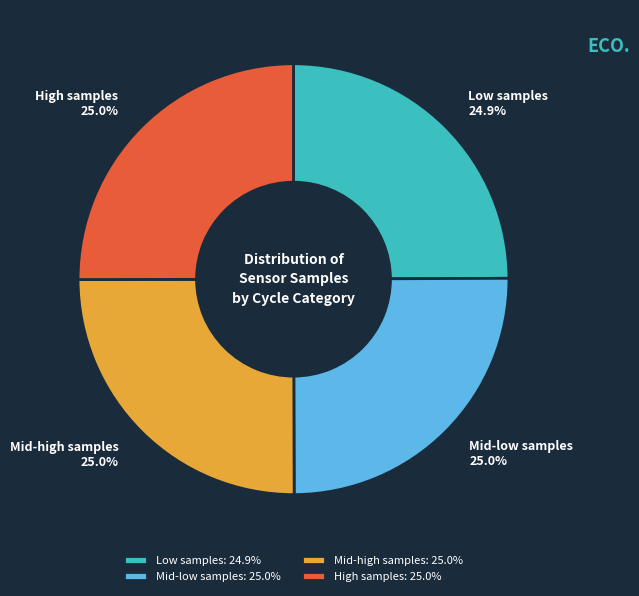

What percentage is NOT represented by Low samples?

75.1%